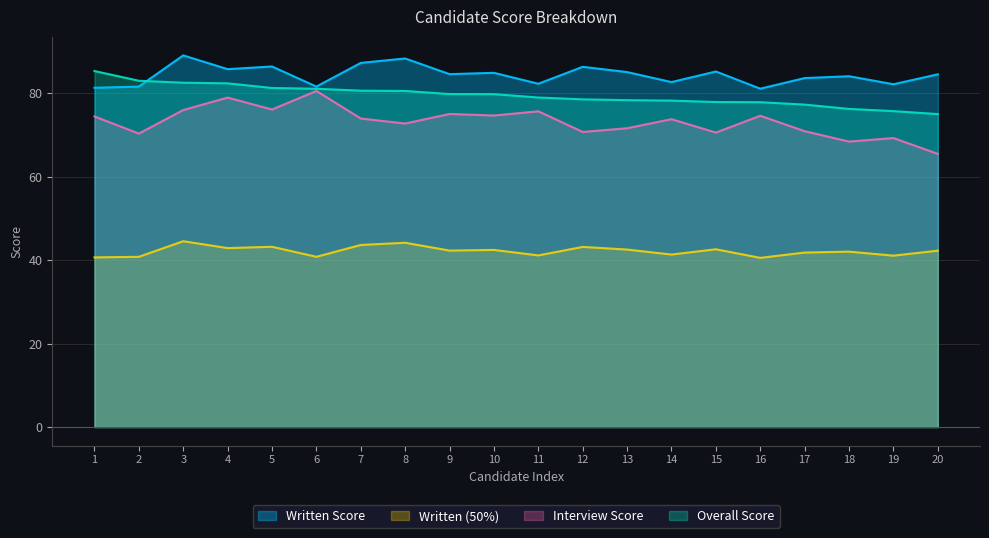

True or false: Written Score has more than 1 points higher than both neighbors.

True